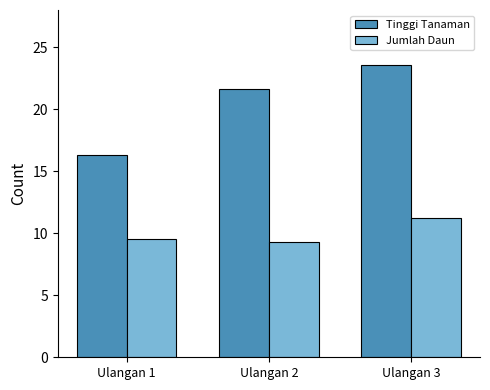

What is the spread (max minus min) of values at Ulangan 1?

6.8